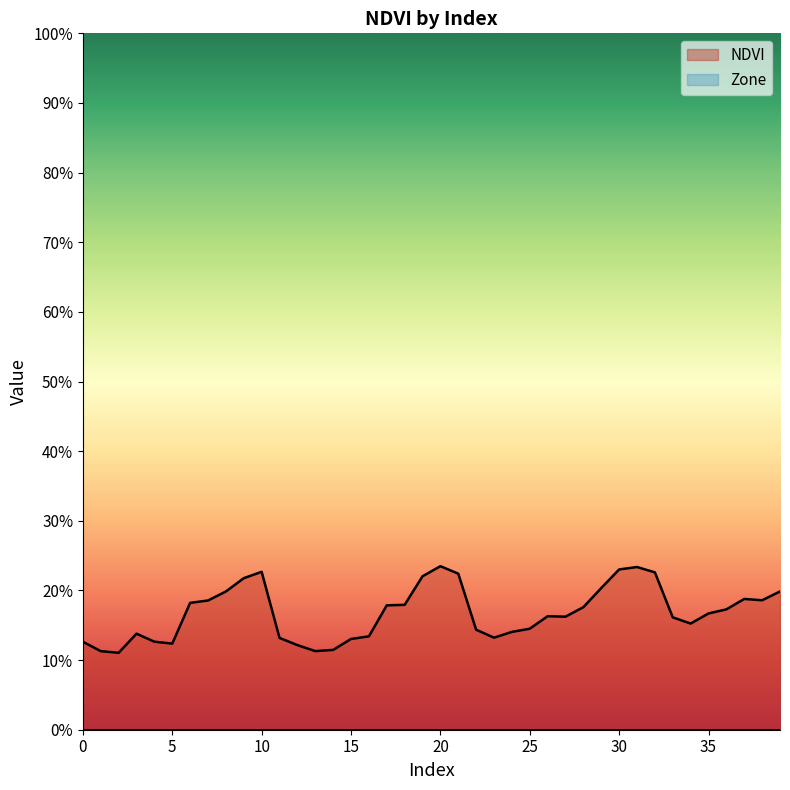

How many lines are shown in the chart?

1